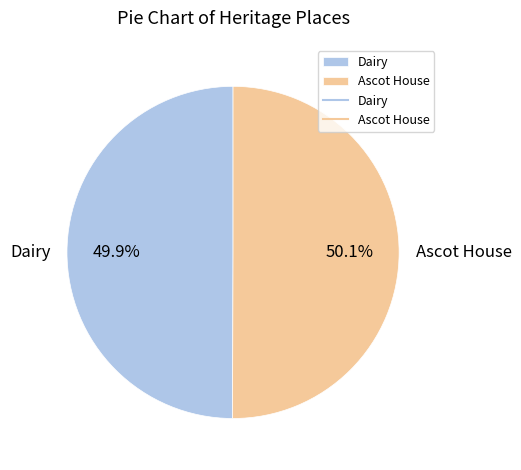

How many segments does this pie chart have?

2